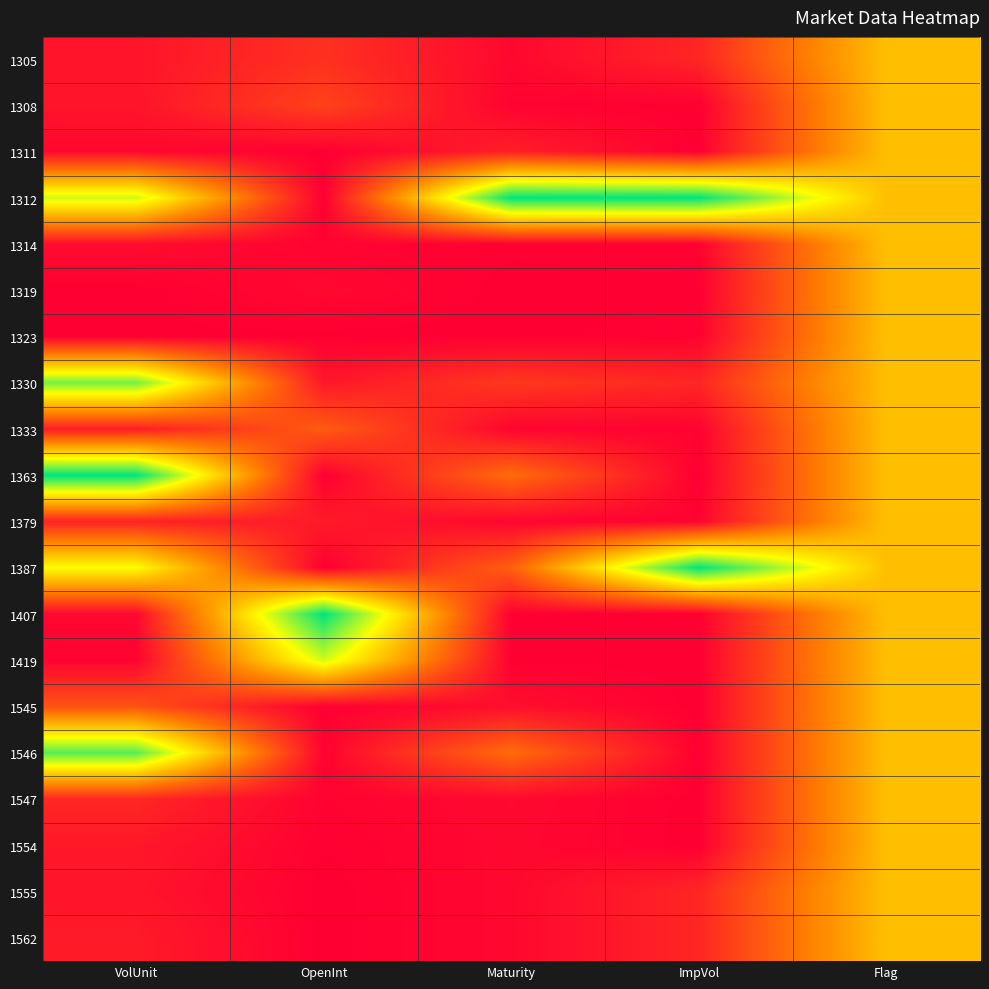

What is the difference between the highest and lowest values at Maturity?

1.0